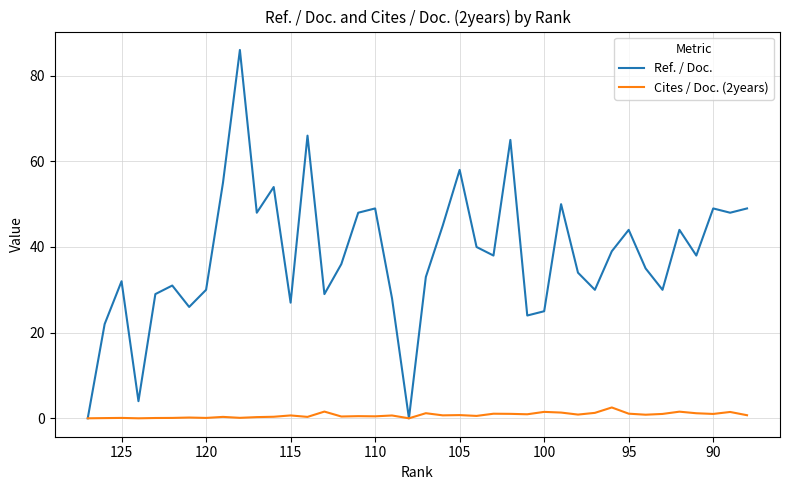

List the series in order of their overall mean, highest first.

Ref. / Doc., Cites / Doc. (2years)